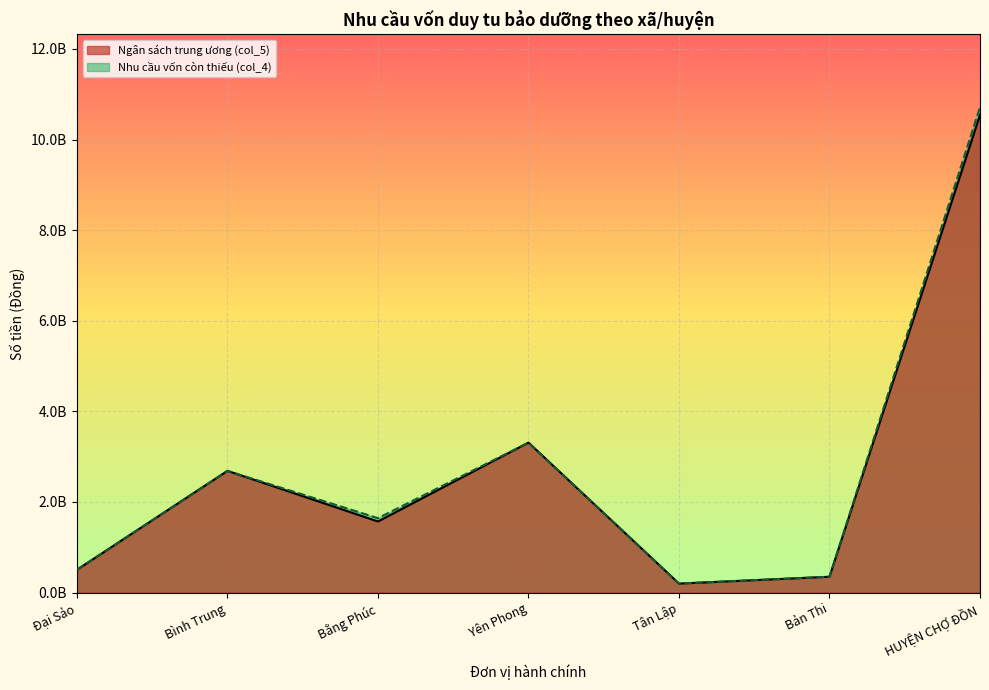

Reading left to right, extract all data points from this chart.

Ngân sách trung ương (col_5): 503162604.0	2686089335.0	1568773643.0	3309552818.0	198192000.0	349298797.0	10539864966.0
Nhu cầu vốn còn thiếu (col_4): 503162604.0	2686089335.0	1641575953.0	3309552818.0	198192000.0	349298797.0	10714167276.0